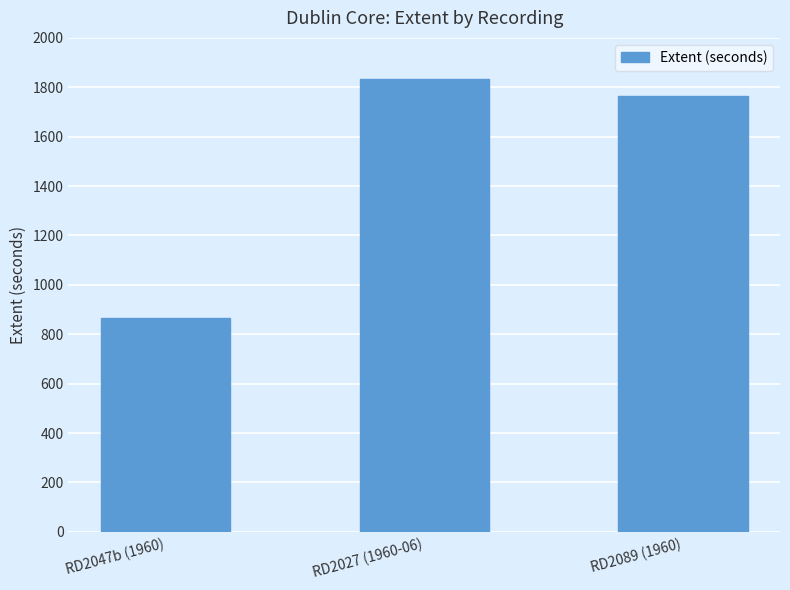

What is the smallest value displayed?

866